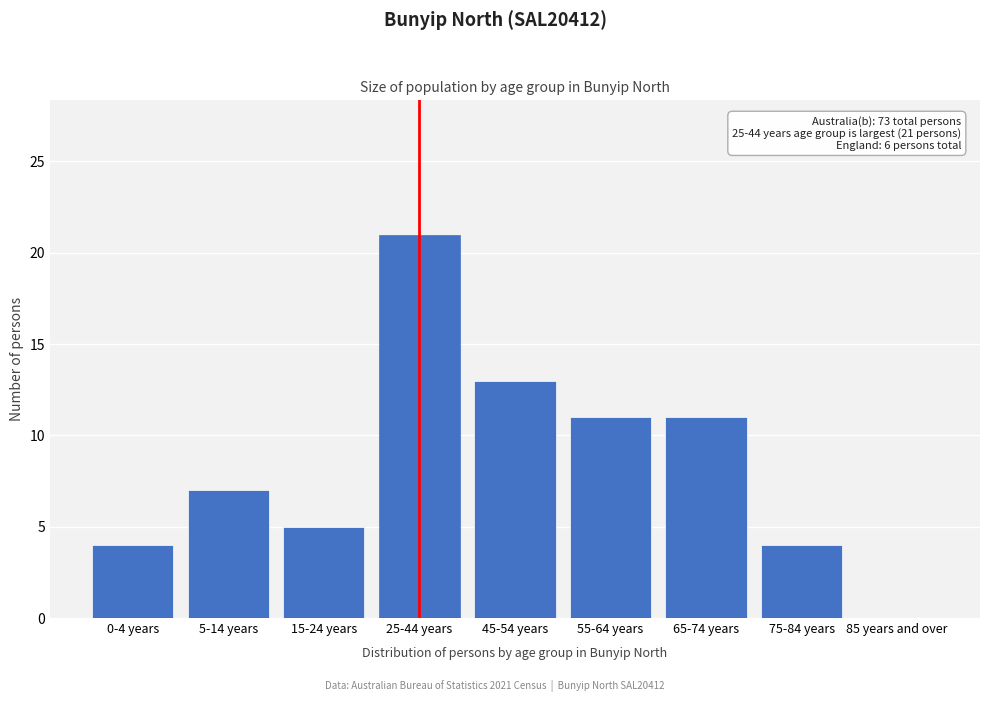

Reading left to right, transcribe all the data shown in this chart.

0-4 years=4	5-14 years=7	15-24 years=5	25-44 years=21	45-54 years=13	55-64 years=11	65-74 years=11	75-84 years=4	85 years and over=0